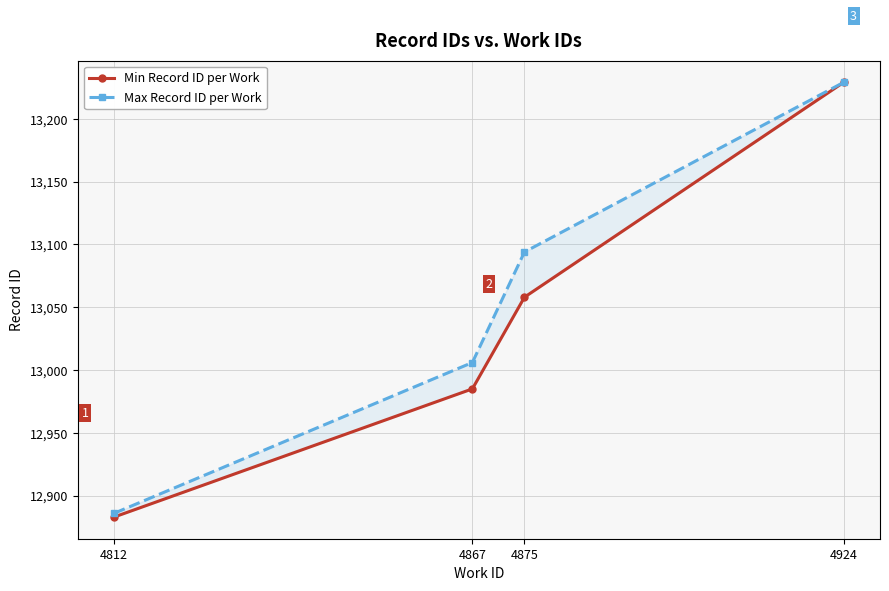

Where is Min Record ID per Work nearest to the value 13056?

4875